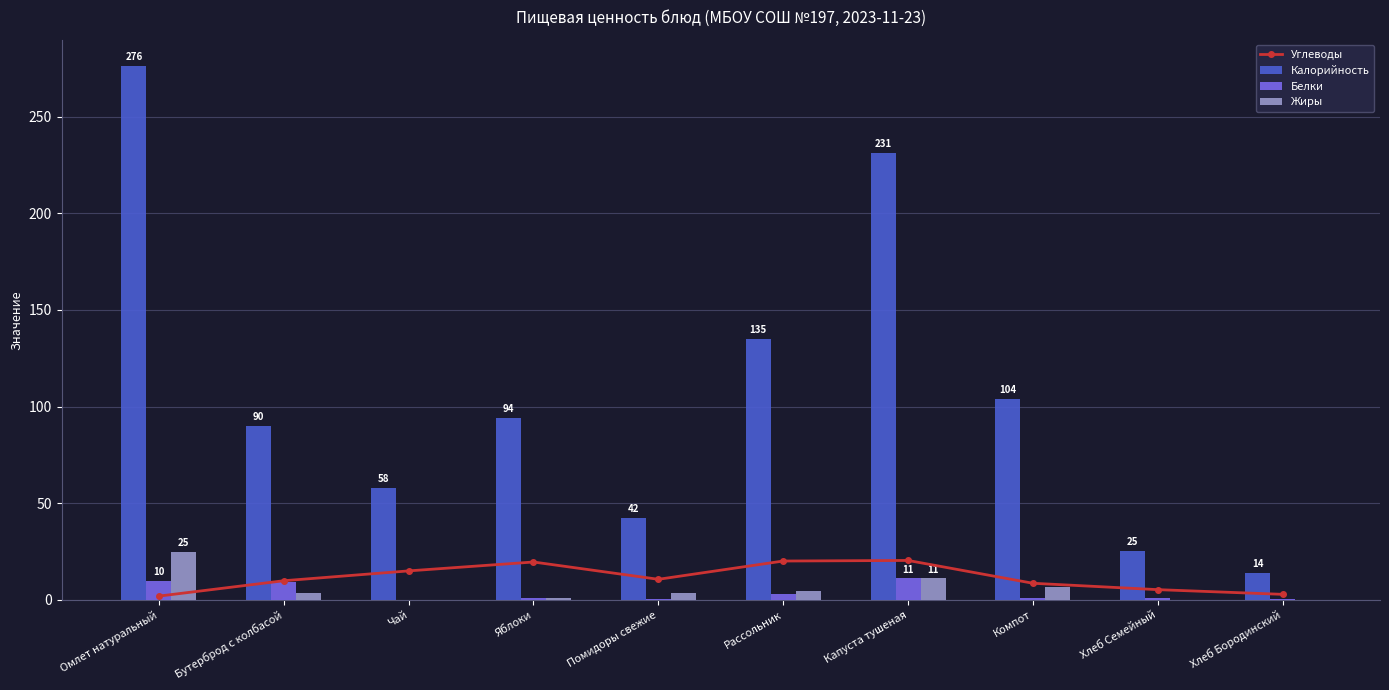

What is the sum of all Углеводы values?

114.4